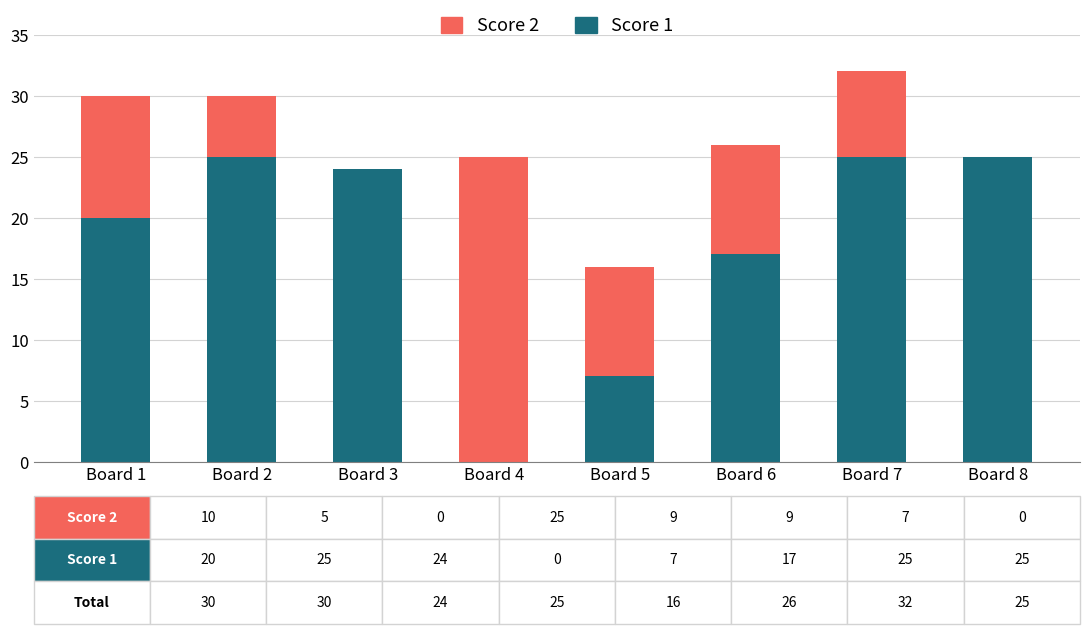

True or false: Score 1 has a value of 25 at Board 2.

True